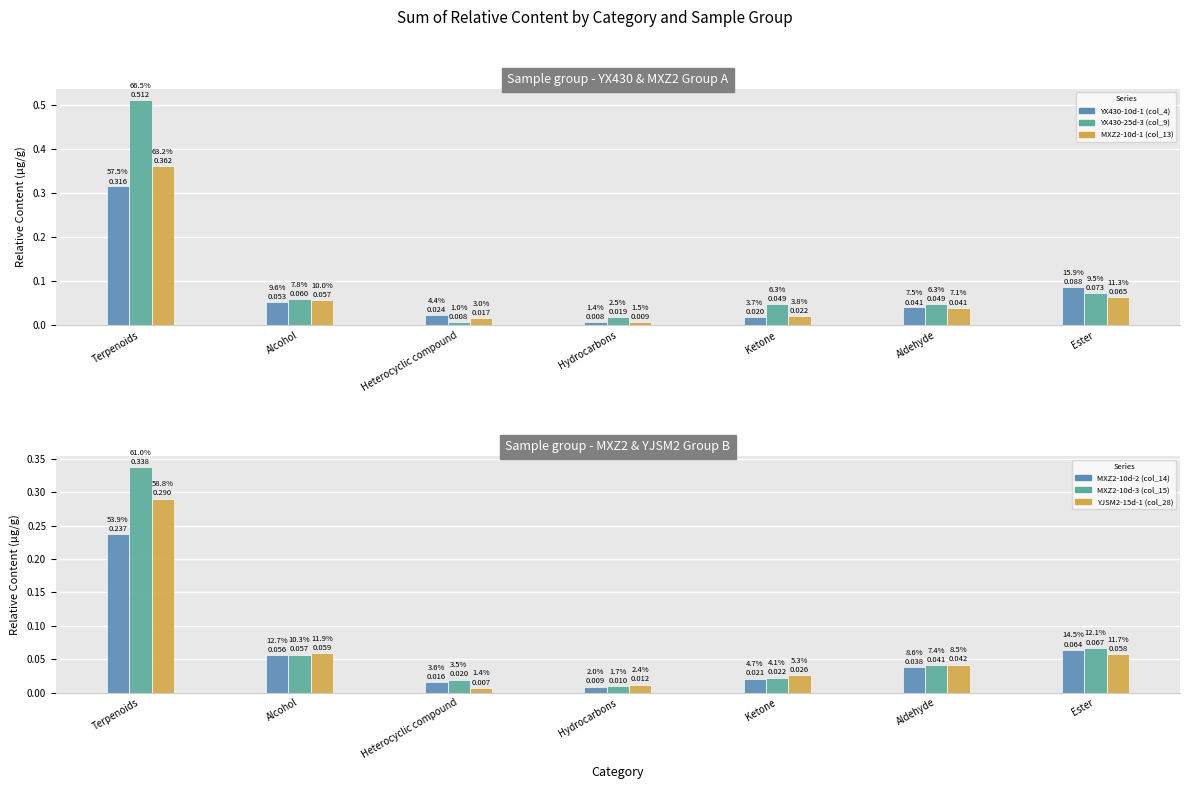

Between Heterocyclic compound and Aldehyde, which series saw the biggest shift?

YX430-25d-3 (col_9)